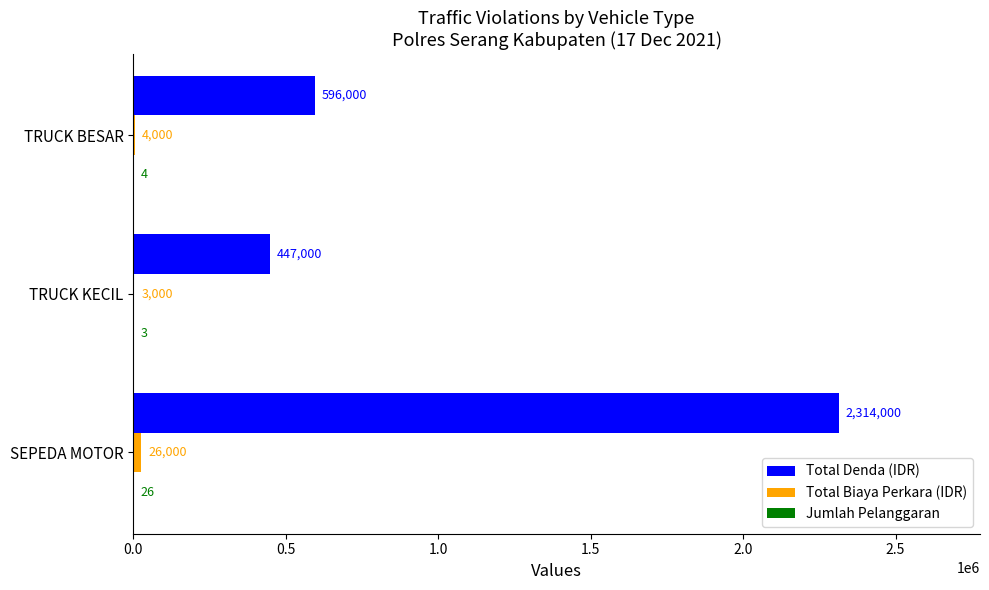

What is the sum of the Total Denda (IDR) values at TRUCK BESAR and SEPEDA MOTOR?

2910000